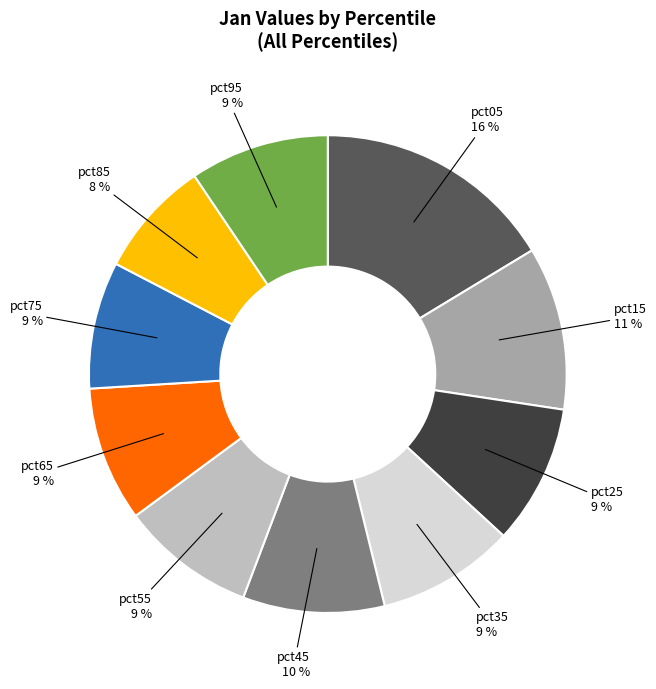

To the nearest percent, what is the average slice percentage?

10%